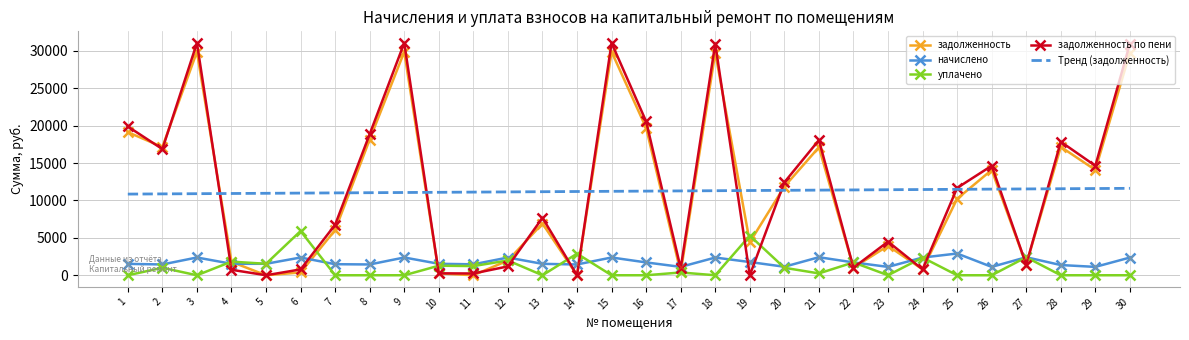

Between 14 and 29, which series saw the biggest shift?

задолженность по пени